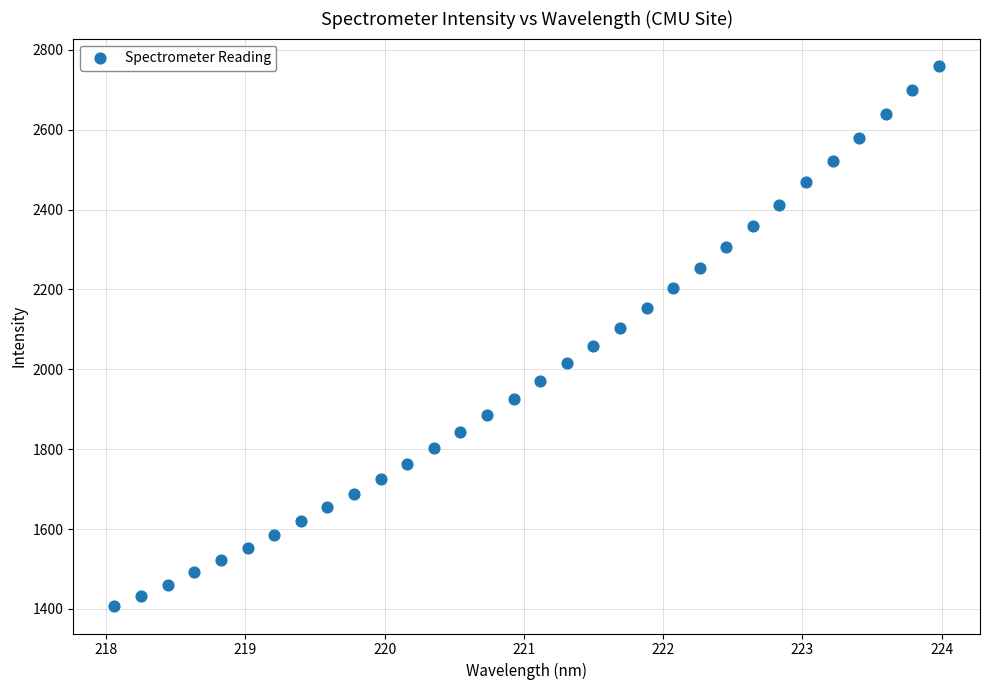

What is the range of Y values (max minus min)?

1354.1